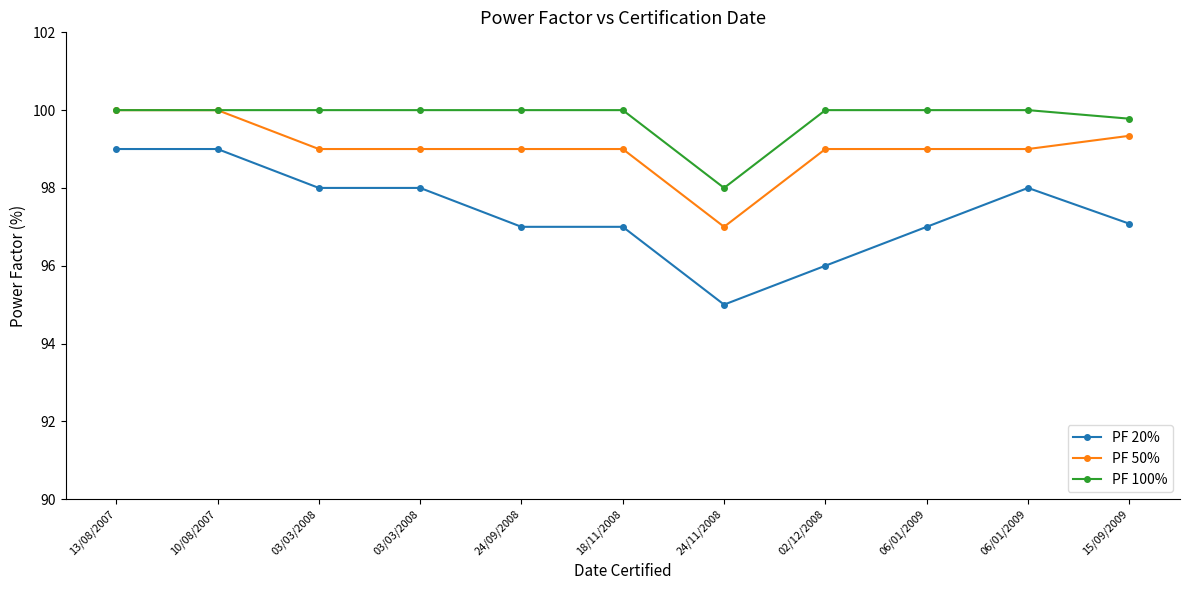

What is the greatest value displayed?

100.0